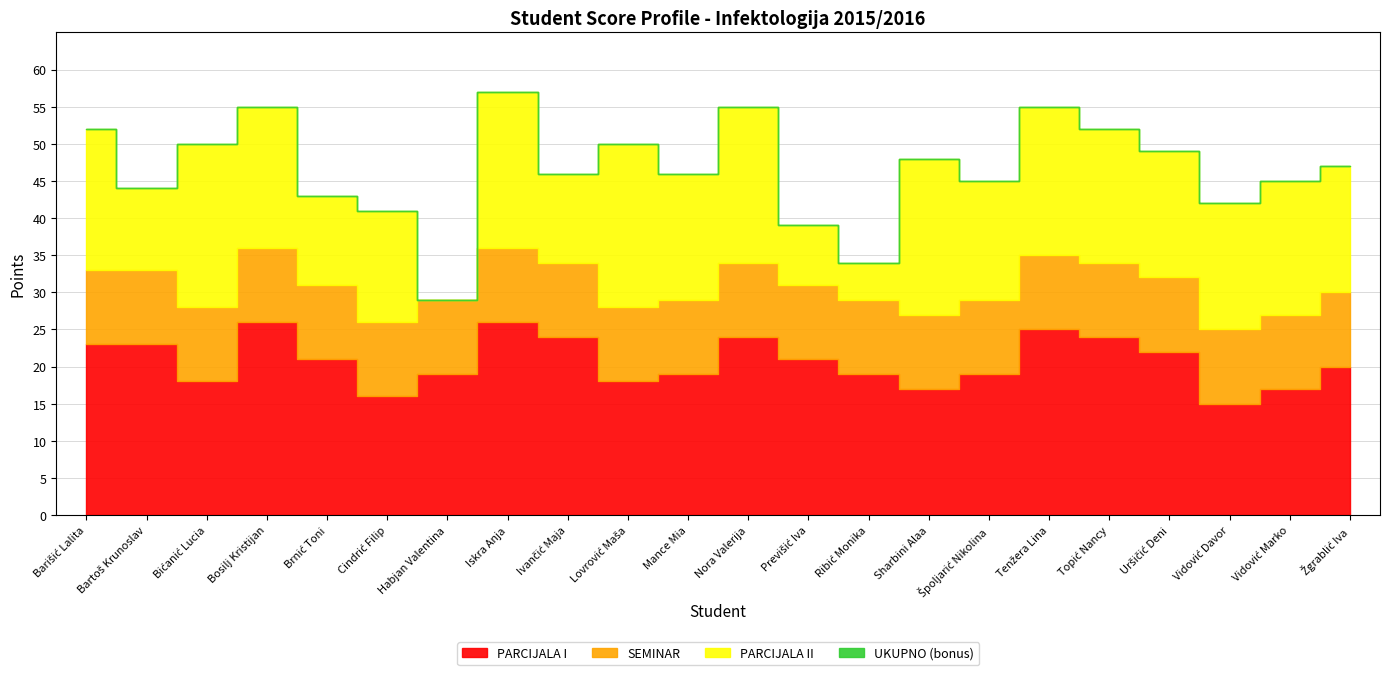

Is it true that PARCIJALA I equals 26 at Bosilj Kristijan?

True